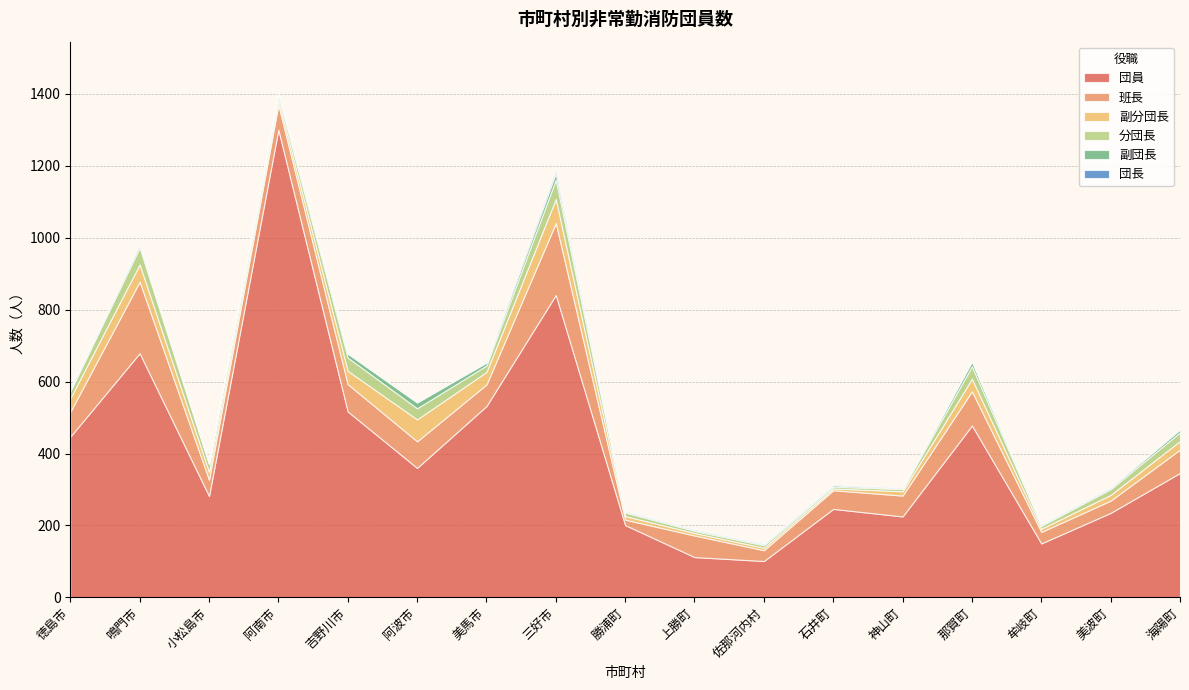

What is the value of the 副団長 point at the 2nd from the left?

8